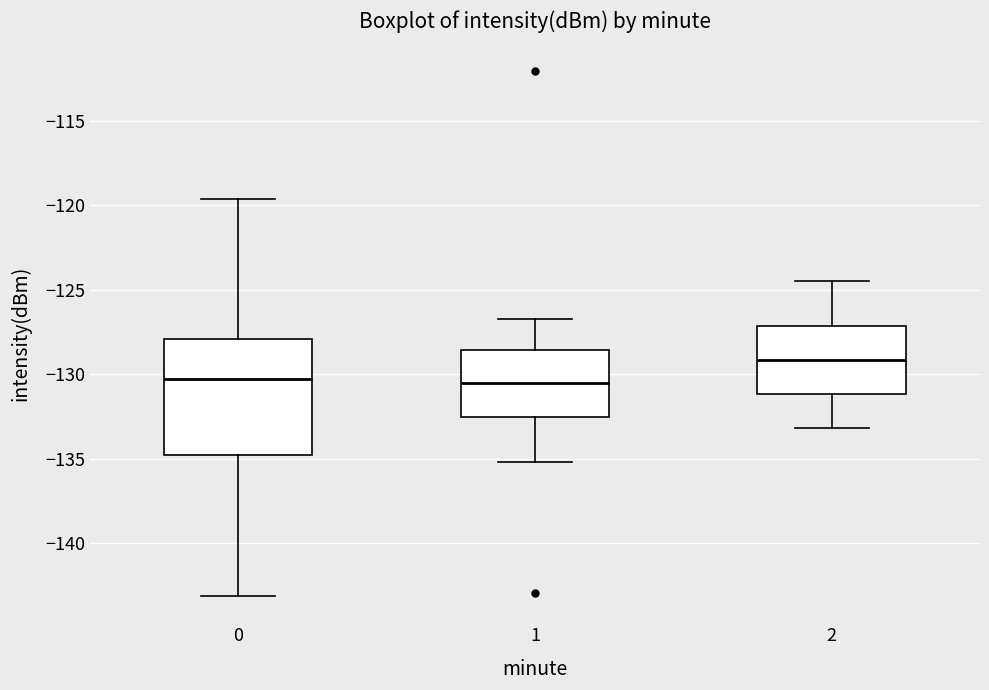

Which box is the tallest, from its lower edge to its upper edge?

0